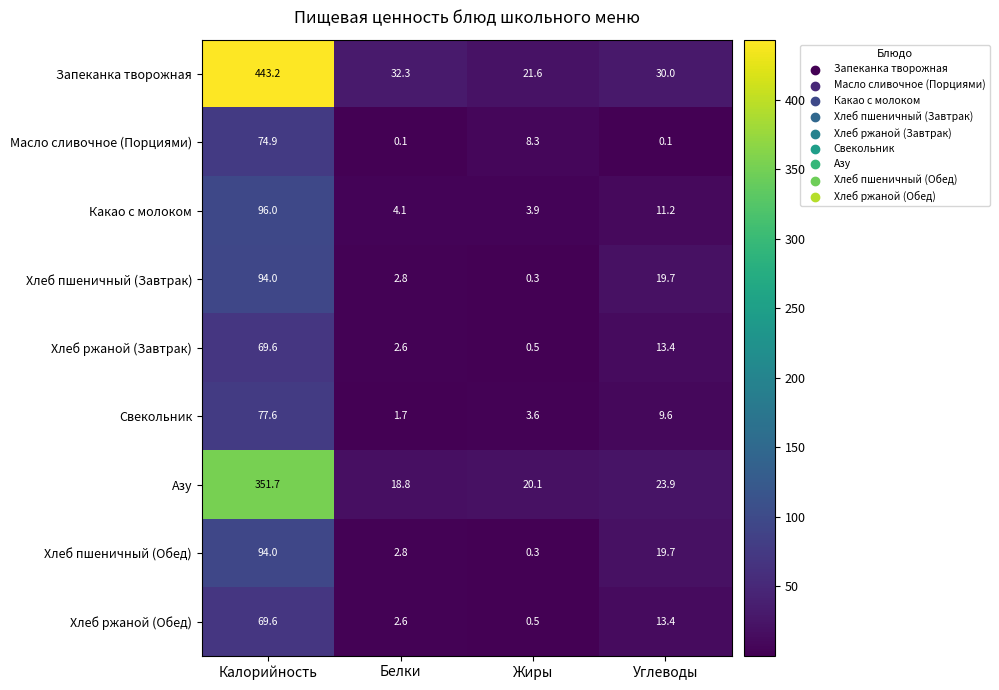

True or false: Запеканка творожная has a value of 707.5 at Калорийность.

False